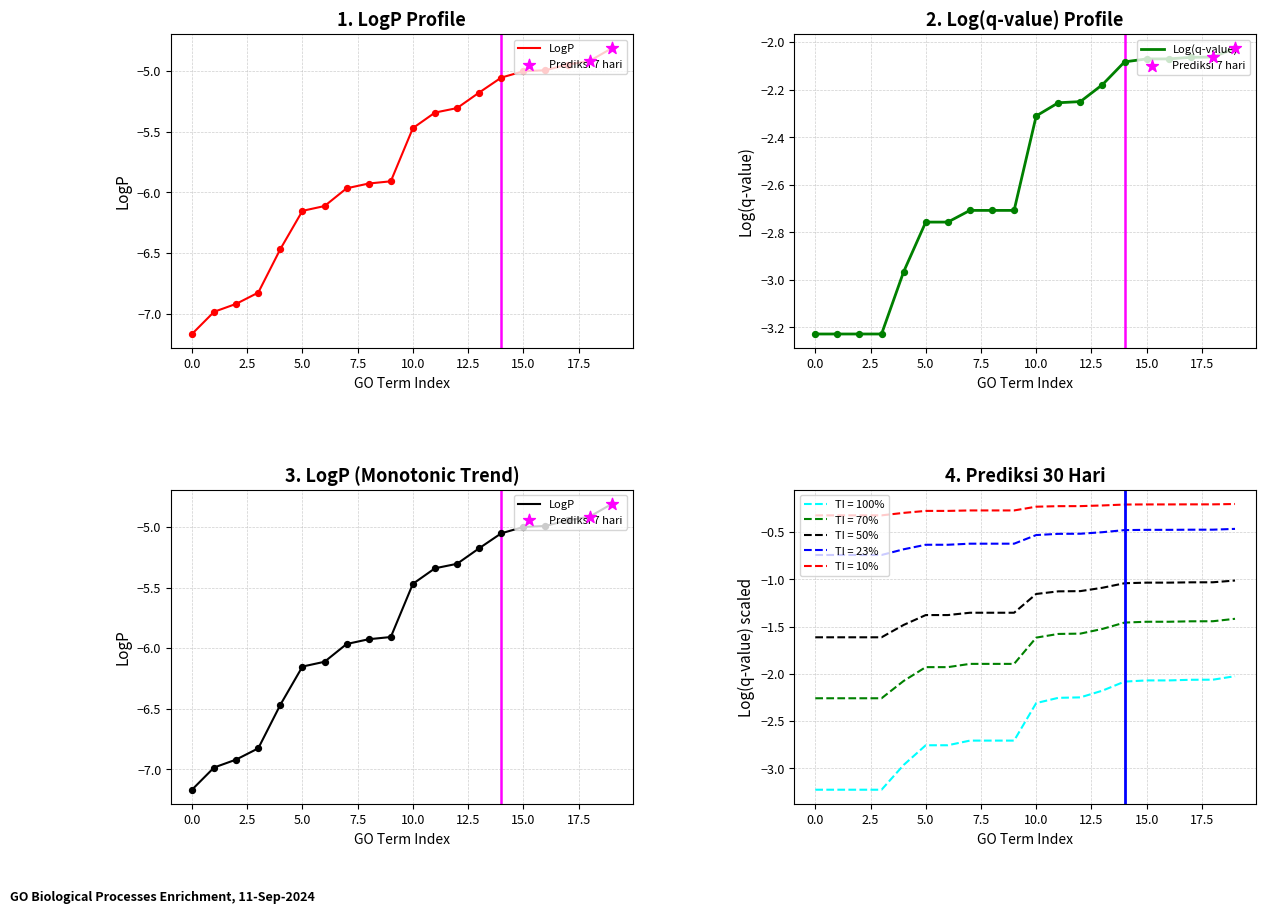

Which series has the widest spread of Y values?

LogP